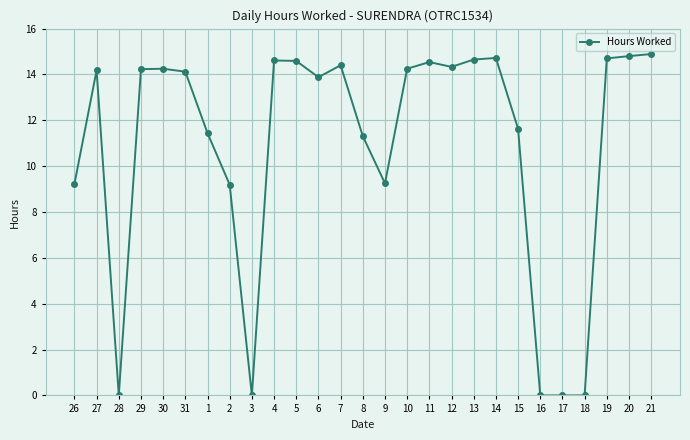

What is the value of the 6th point from the left?

14.1